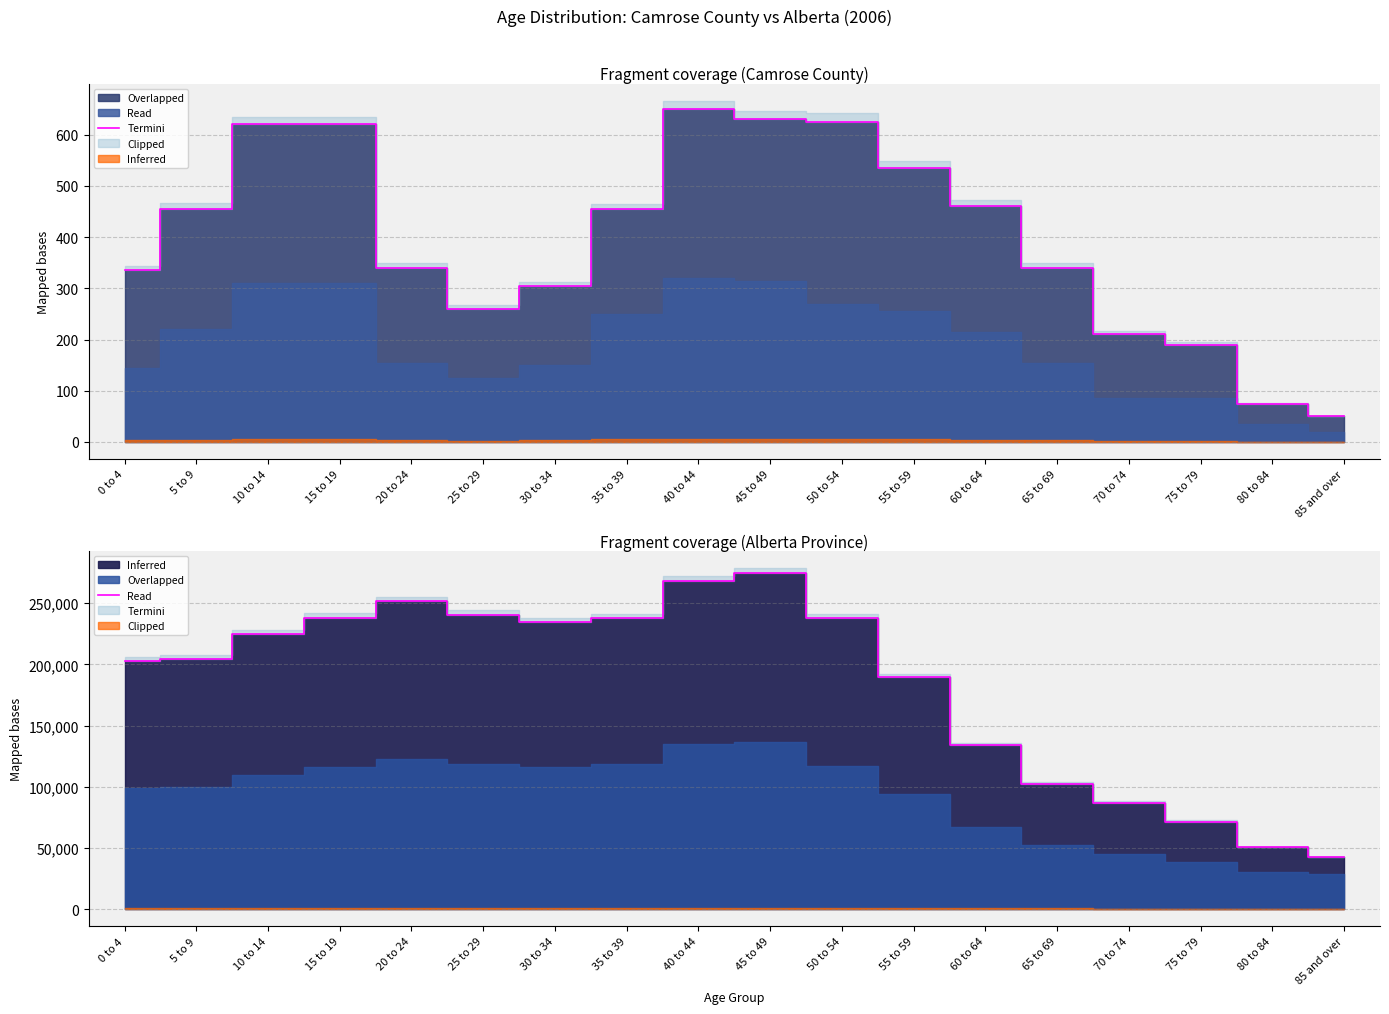

What is the change in value from 25 to 29 to 50 to 54?

-3070